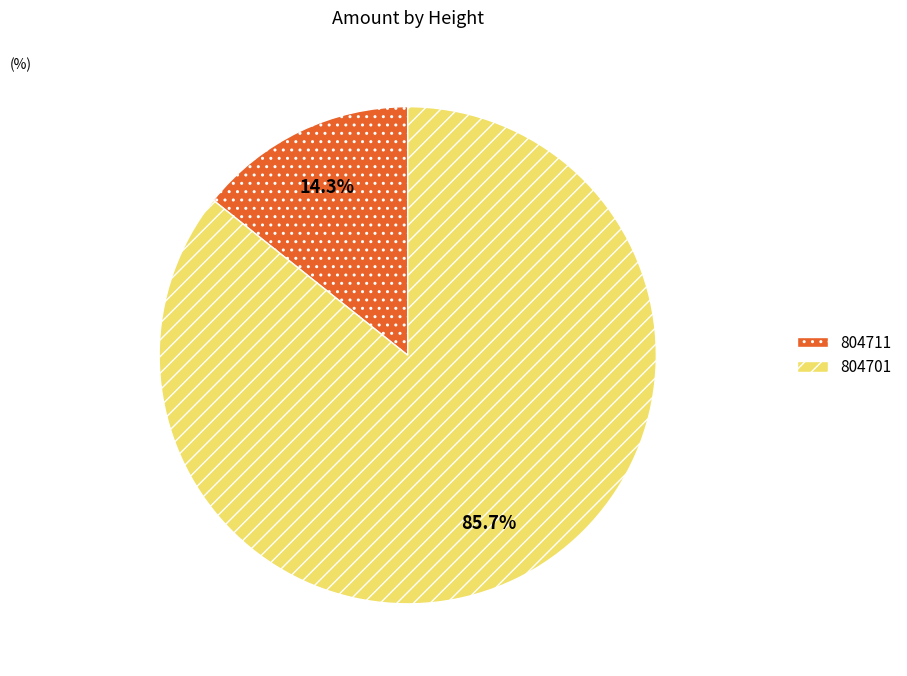

How many segments does this pie chart have?

2